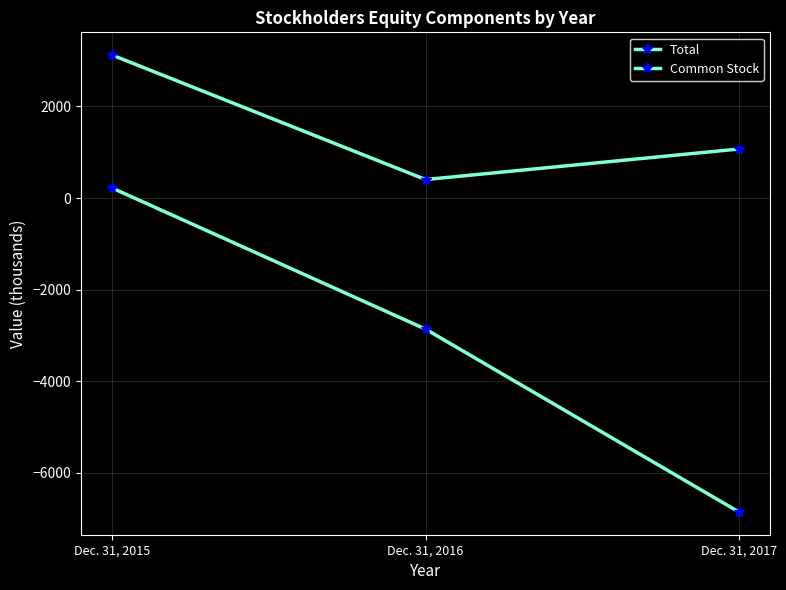

Which series has the largest total across all categories?

Common Stock